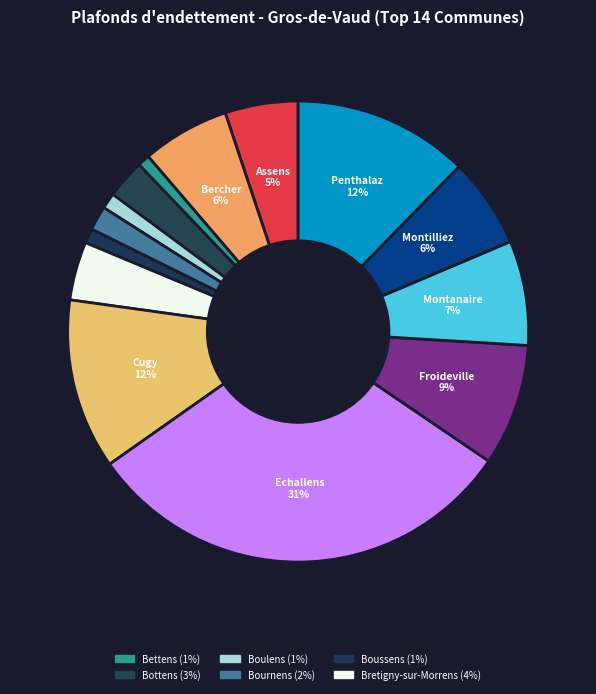

Count the number of slices in the pie.

14